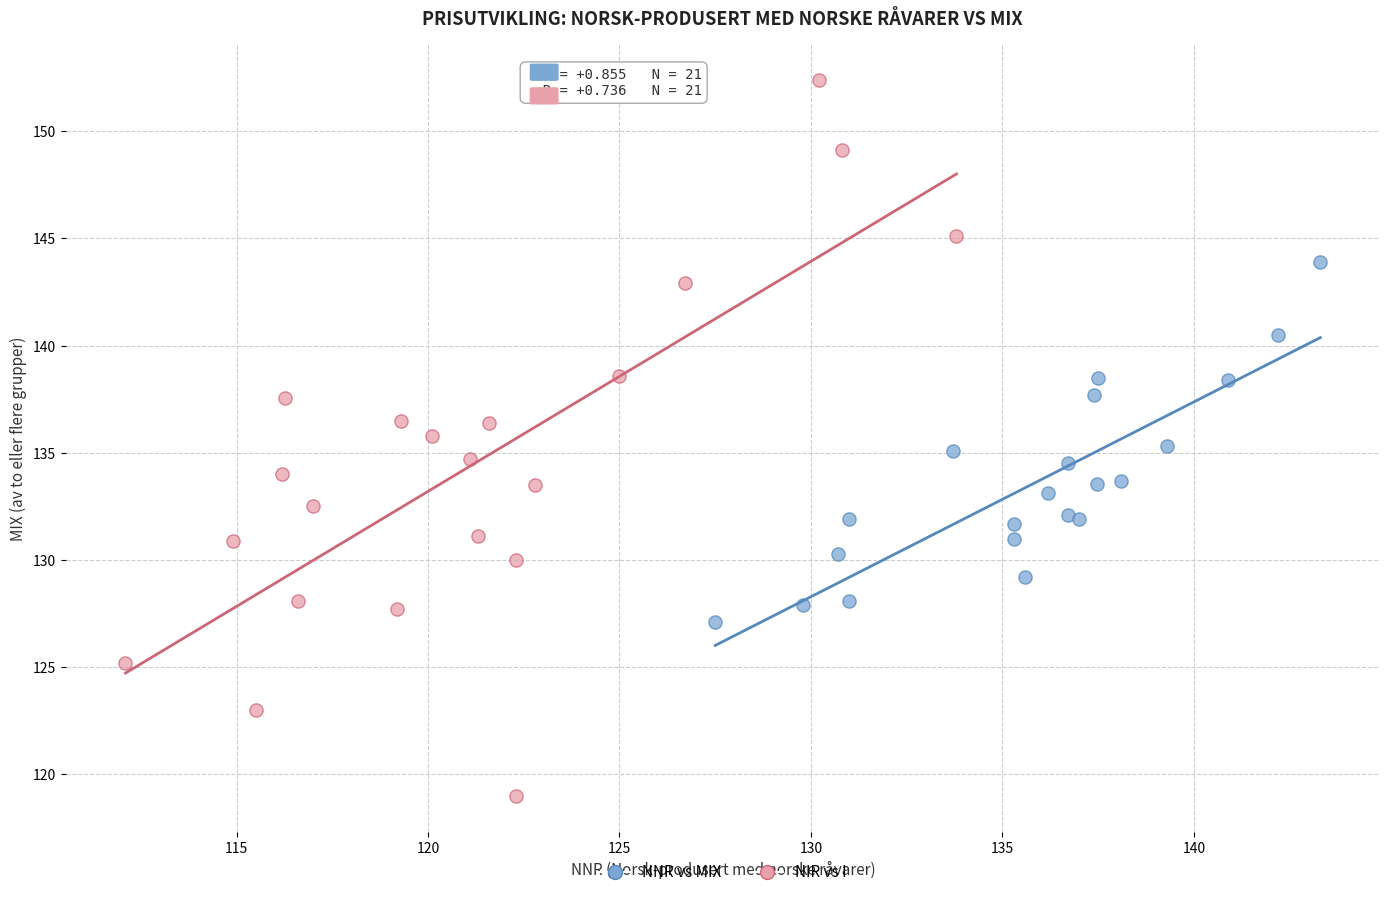

Which series contains the highest Y value?

NIR vs I